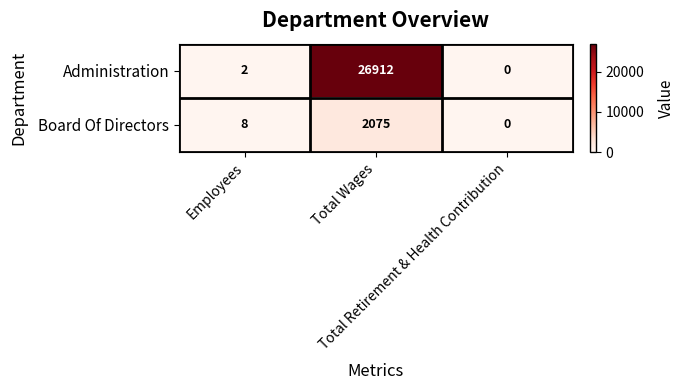

How many positive values does the Board Of Directors series have?

2